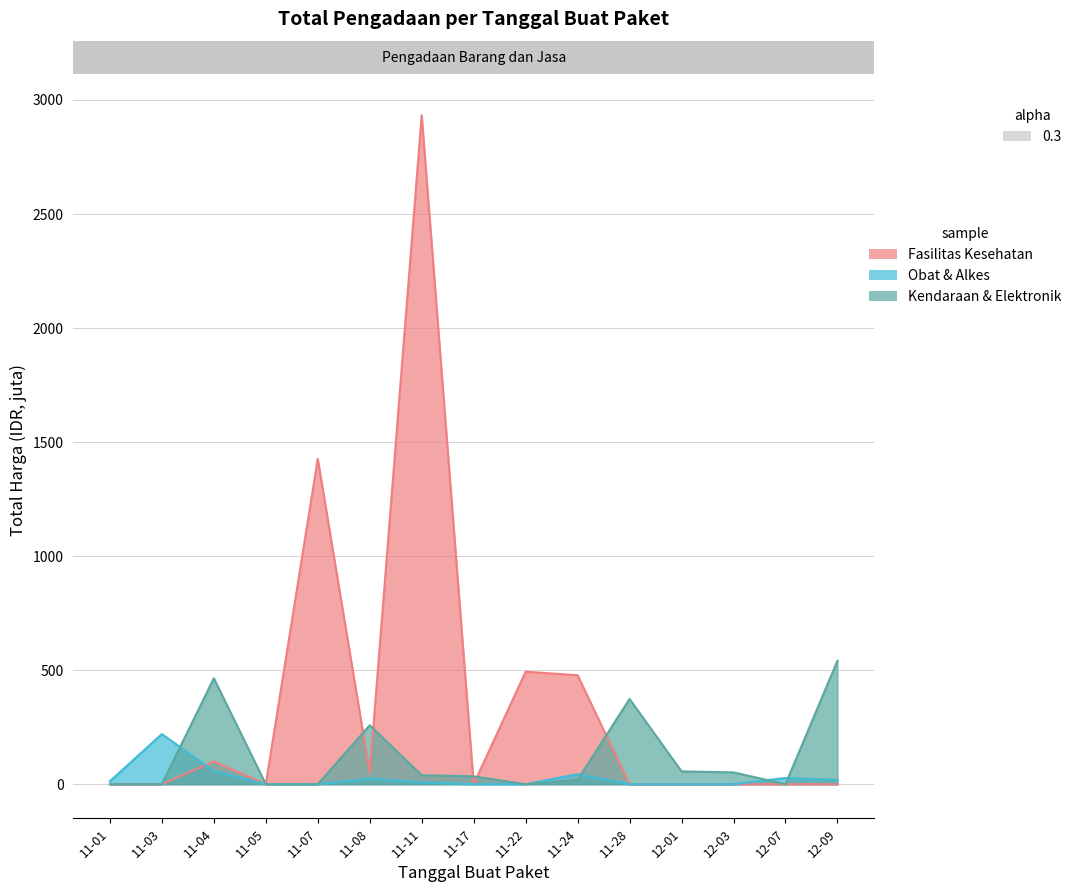

Where do Kendaraan & Elektronik and Obat & Alkes first cross each other?

2021-11-03 and 2021-11-04